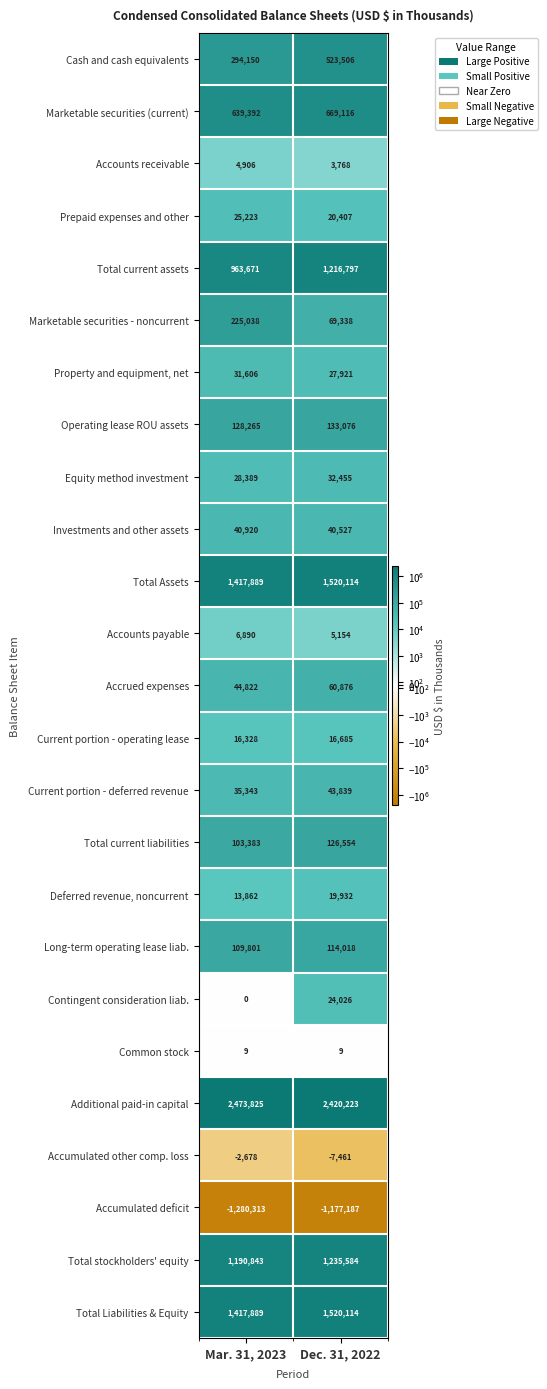

How many distinct data groups are displayed?

25